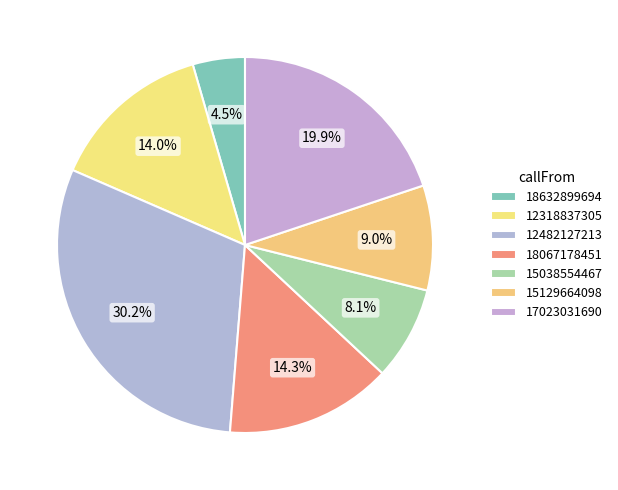

What percentage is NOT represented by 12482127213?

69.8%